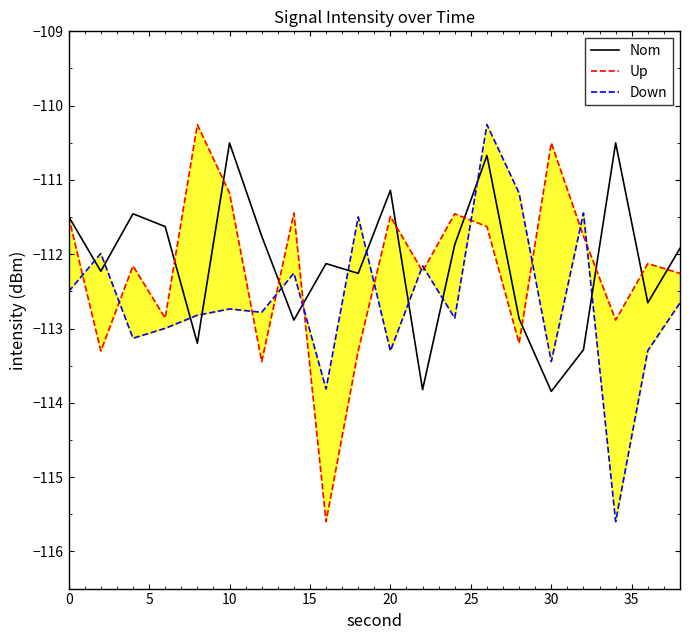

How many values in the Nom series are below -111?

17